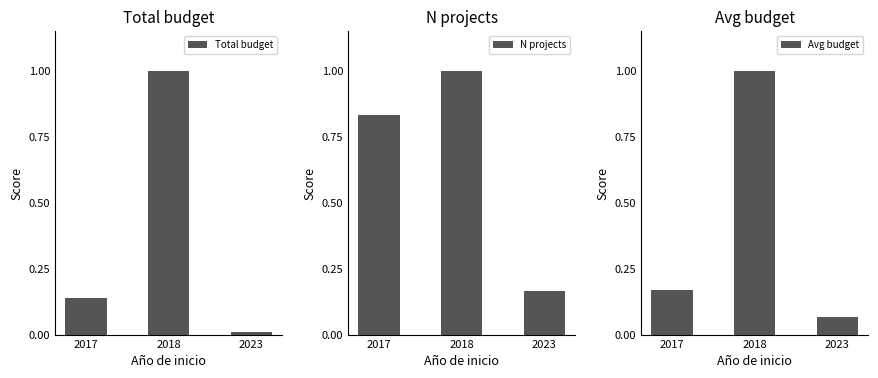

How many groups of bars are there?

3